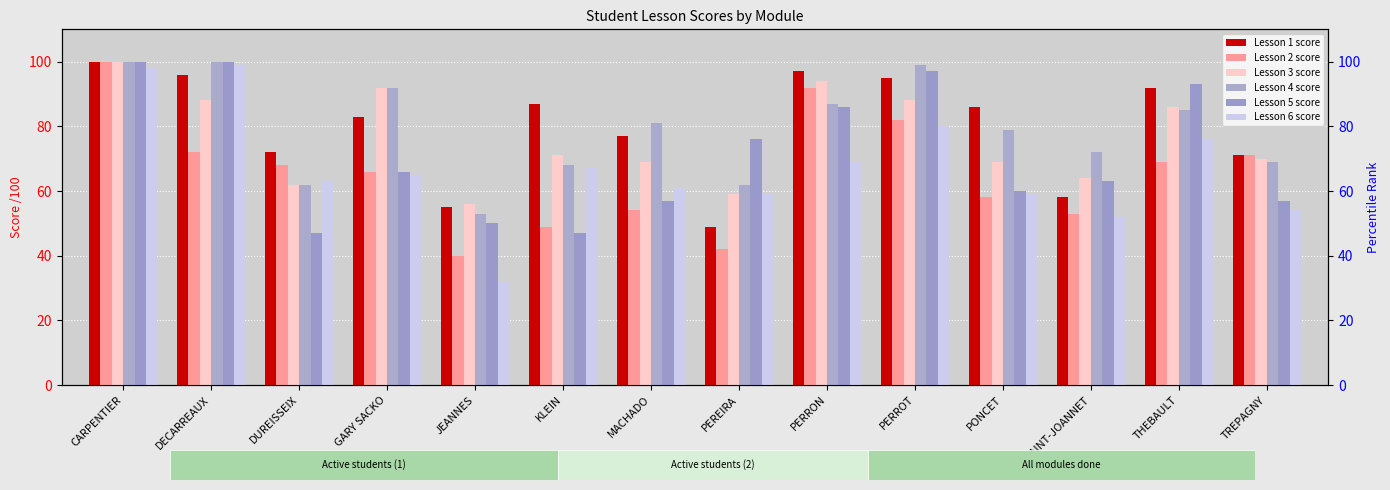

How many values in the Lesson 1 score series are below 86?

7